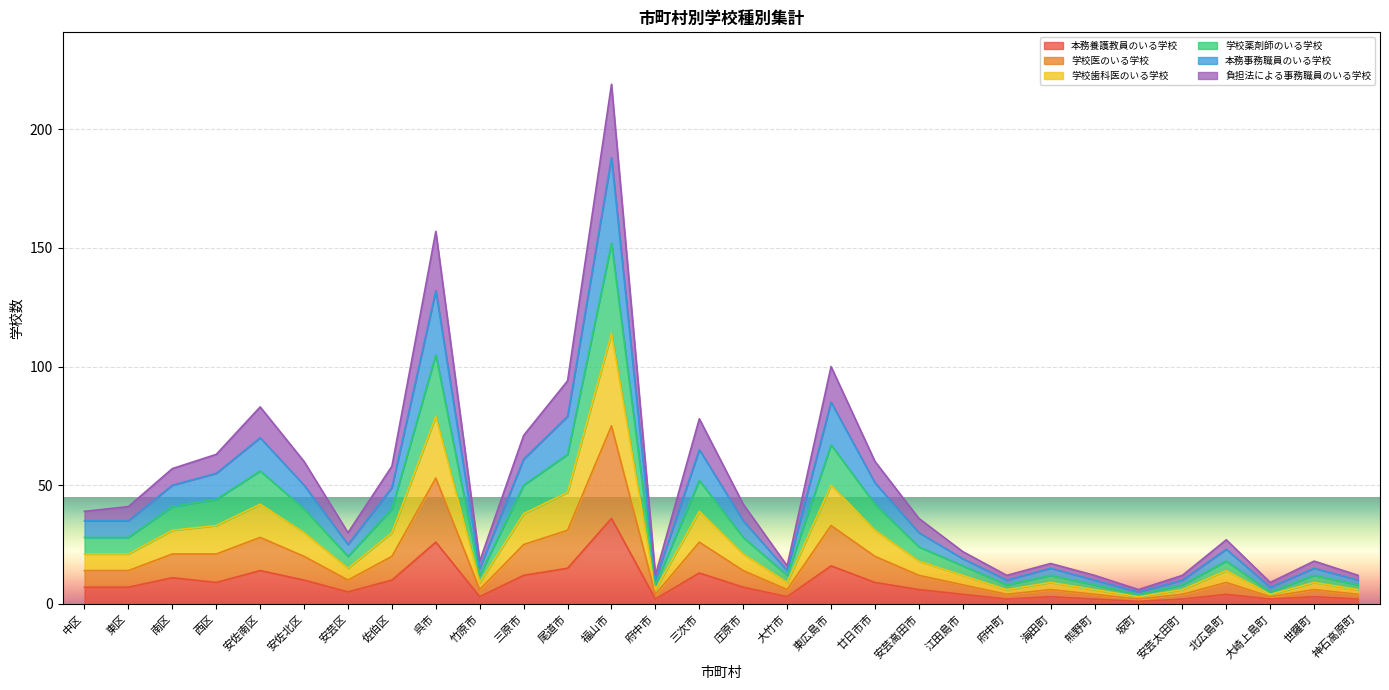

What is the highest value of the 本務養護教員のいる学校 series?

36